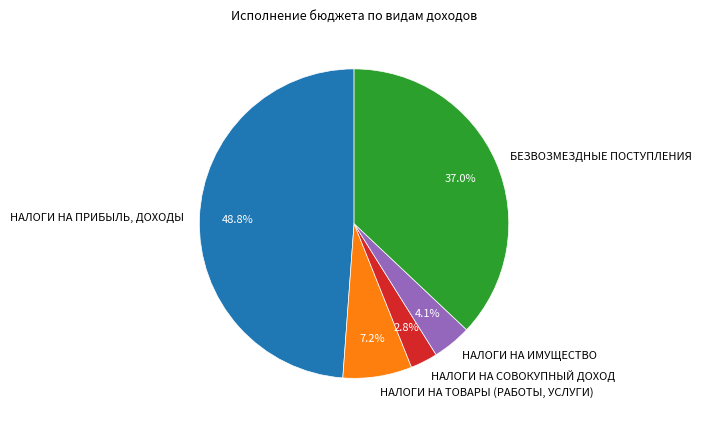

To the nearest percent, what is the difference between the largest and smallest slice percentages?

46%